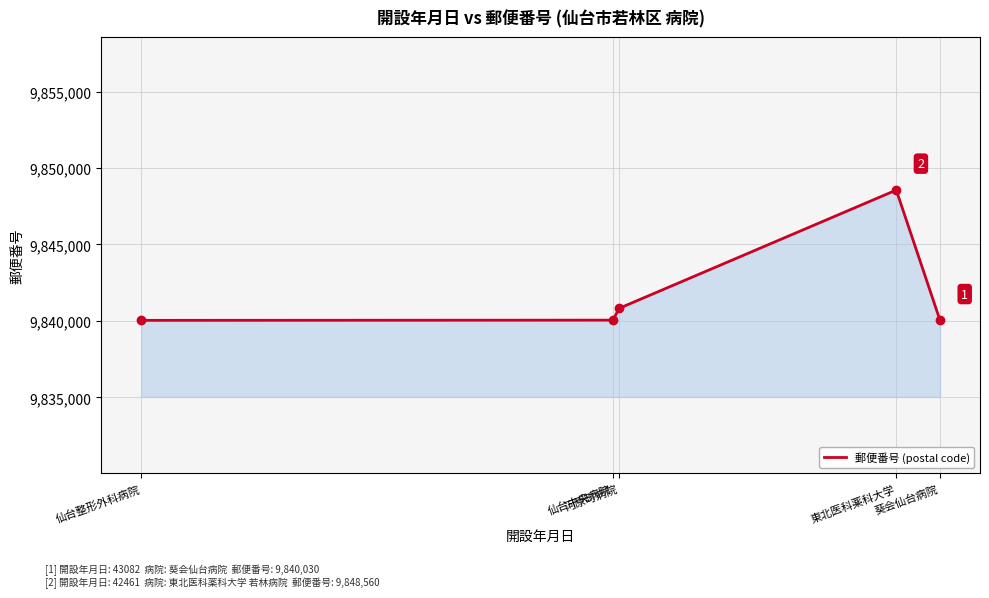

What is the average value?

9841901